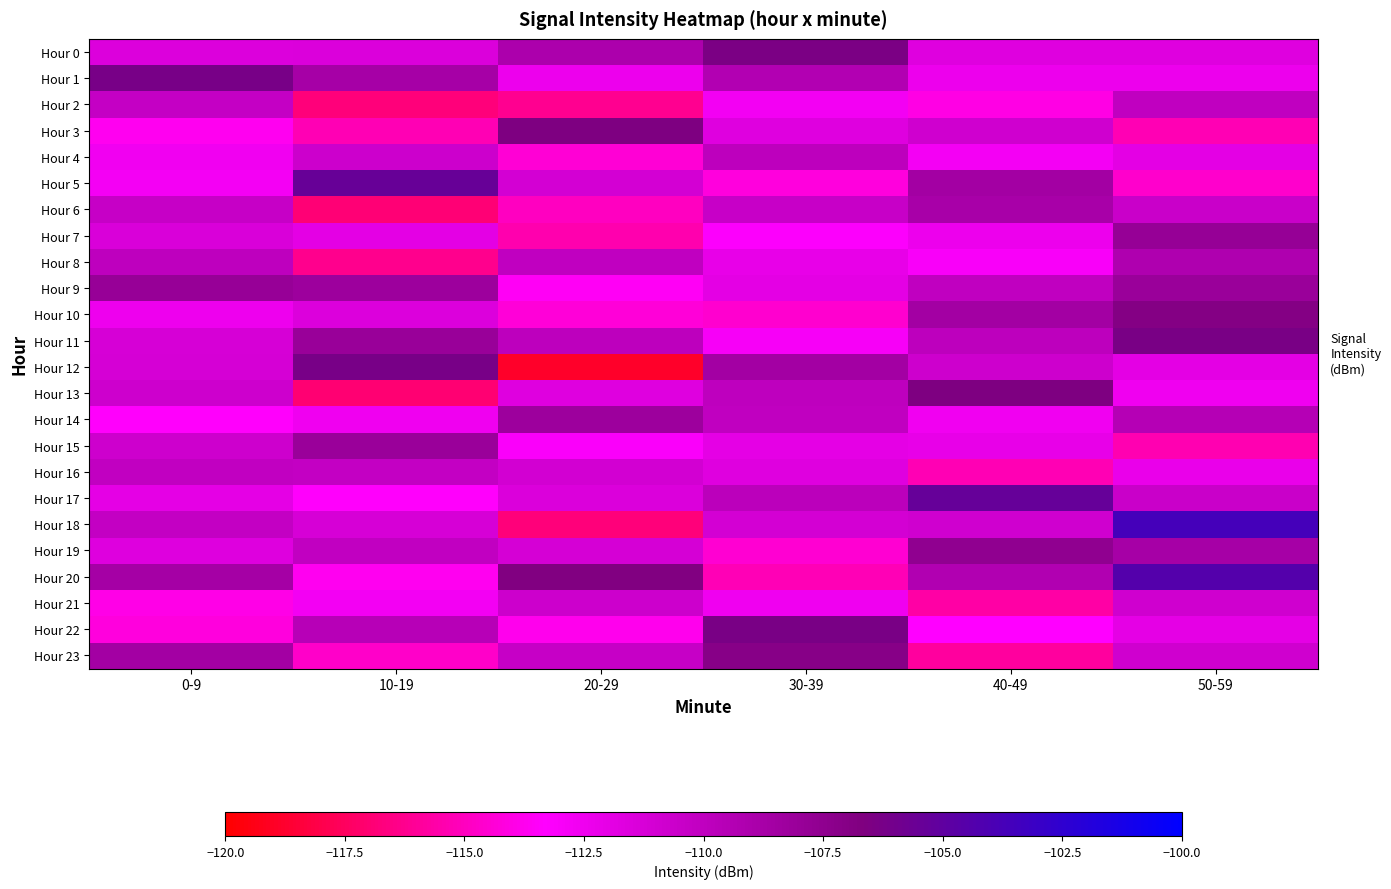

Between 10-19 and 40-49, which series saw the biggest shift?

Hour 13